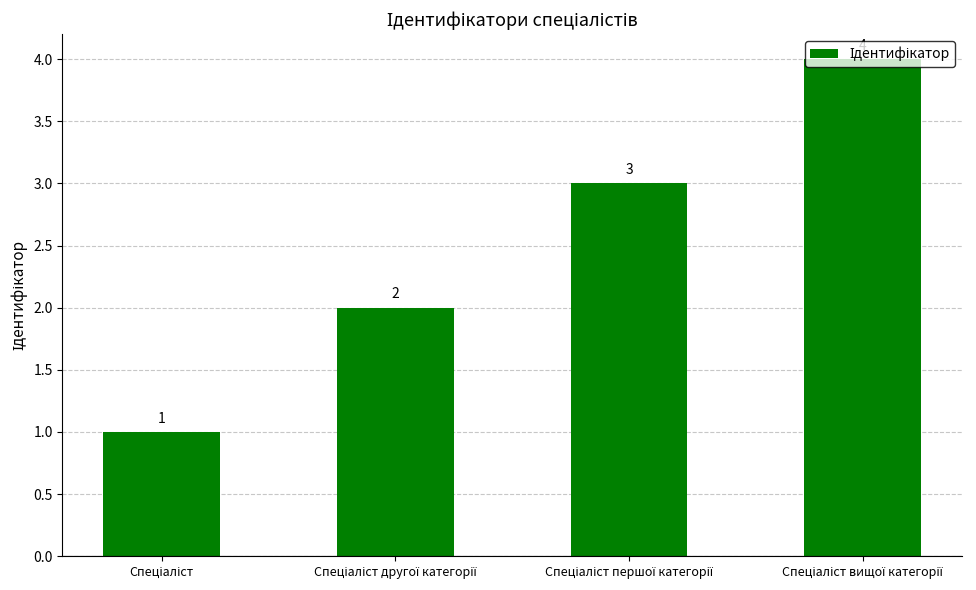

What is the smallest value displayed?

1